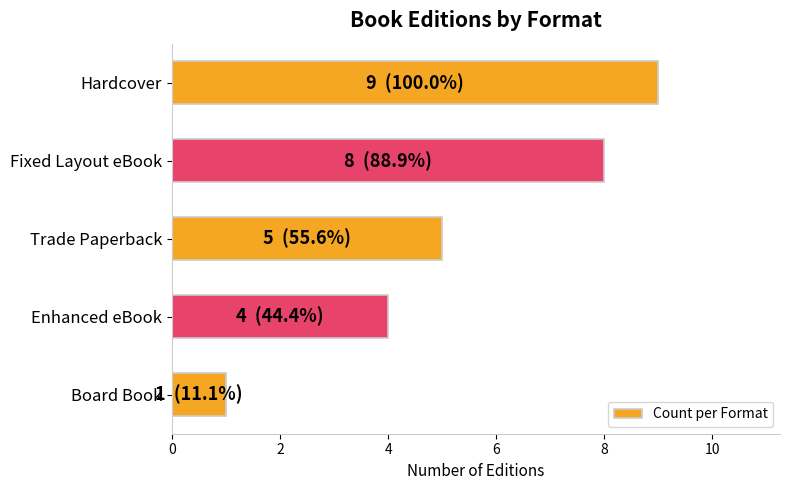

How many categories are shown in the chart?

5